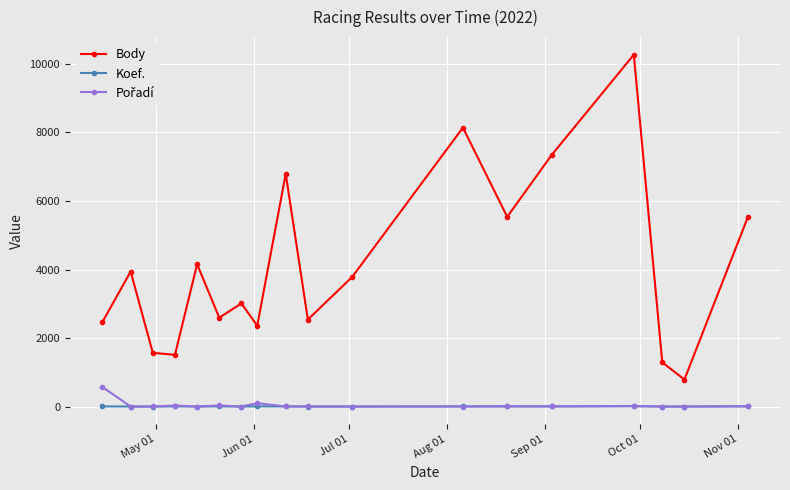

Which series has the largest range (max minus min)?

Body